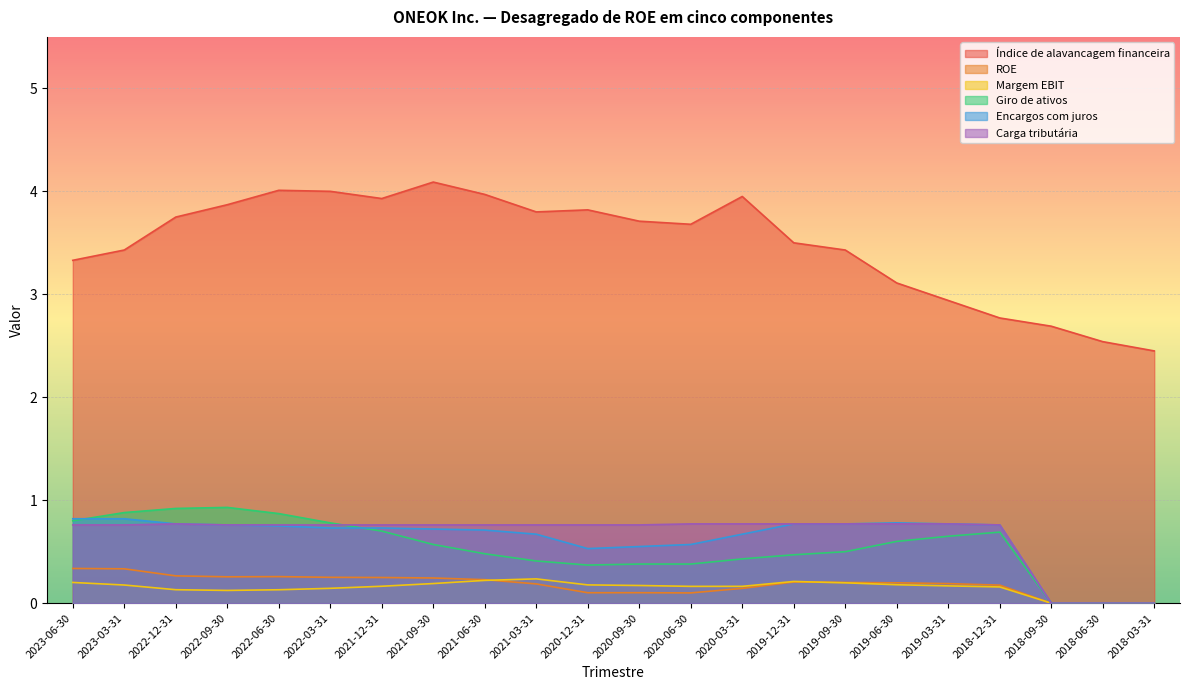

What are all the series names shown in the legend?

Índice de alavancagem financeira, ROE, Margem EBIT, Giro de ativos, Encargos com juros, Carga tributária